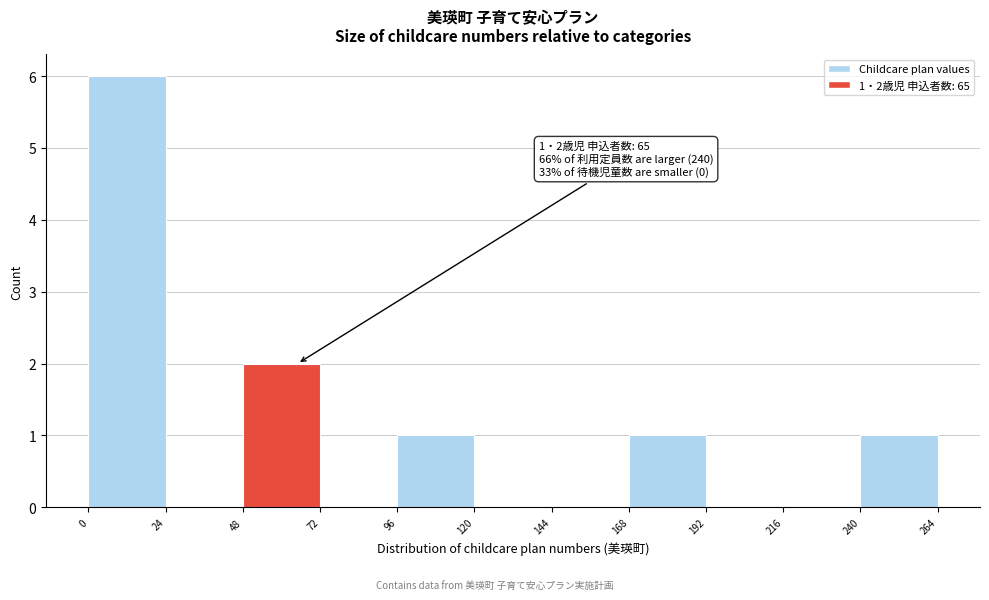

Which range on the x-axis has the tallest bar?

0 to 24